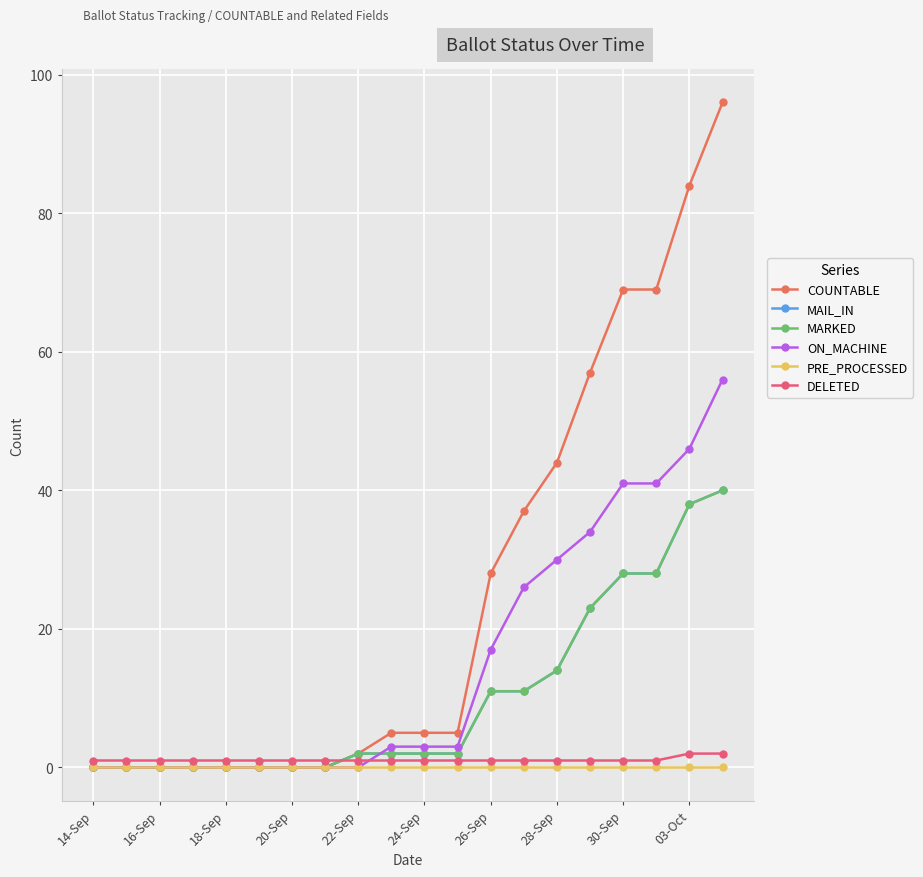

Where does the ON_MACHINE series first go above 3?

26-Sep